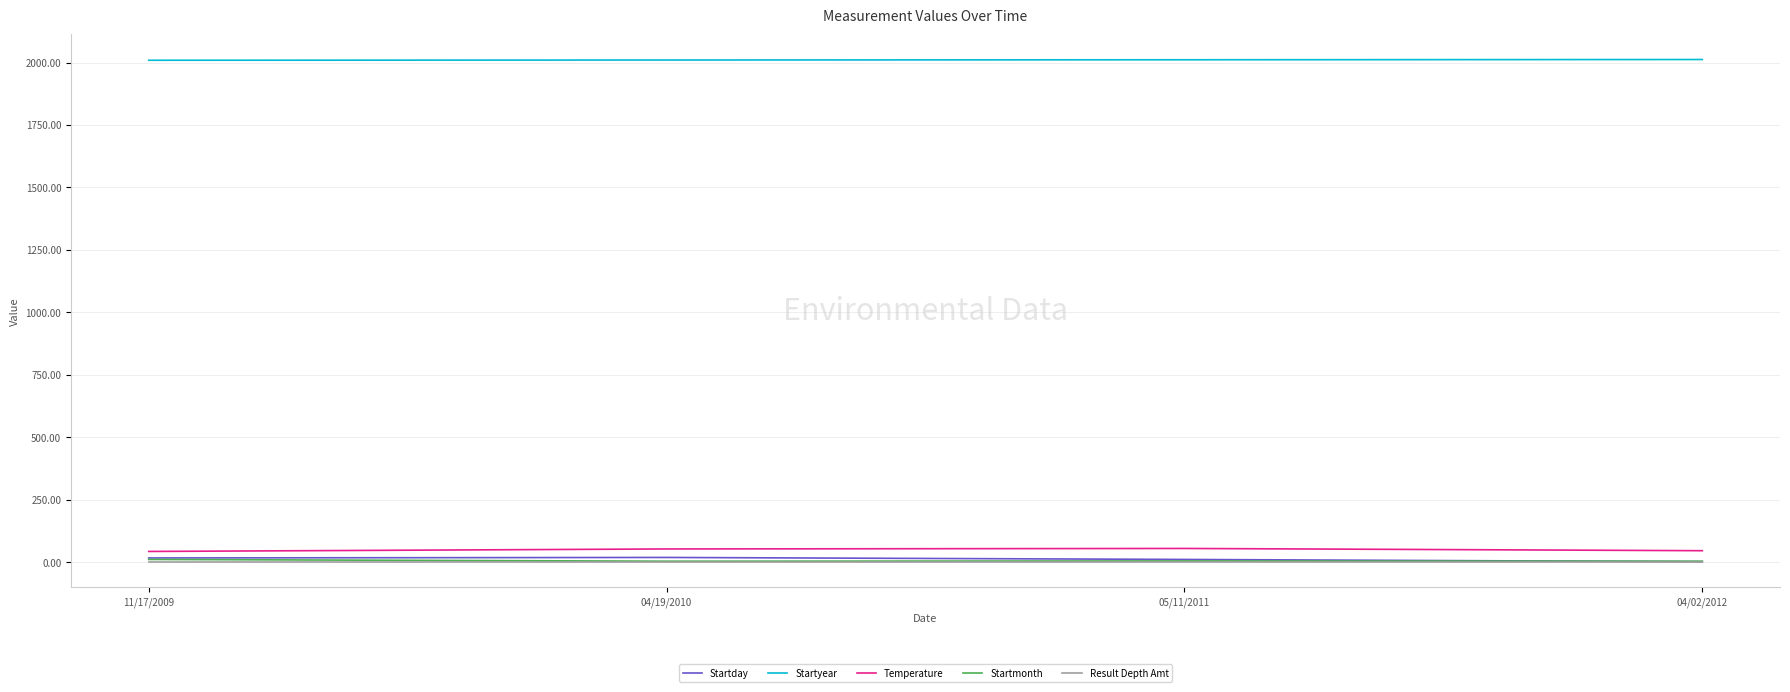

True or false: Startmonth has a value of 11 at 11/17/2009.

True